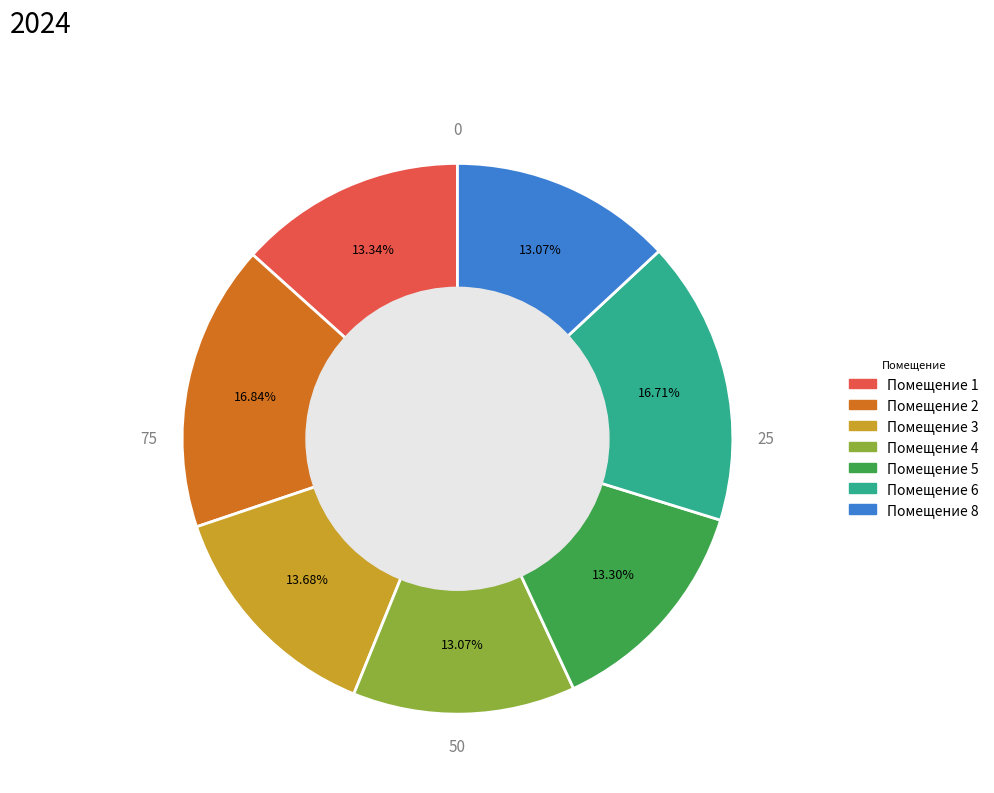

Is there any slice that represents more than half of the pie?

No